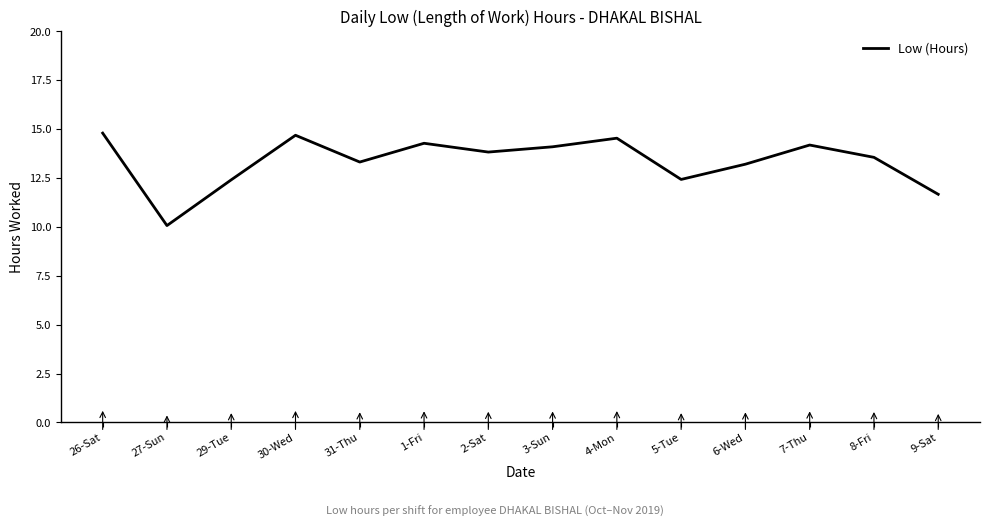

What is the average value?

13.4